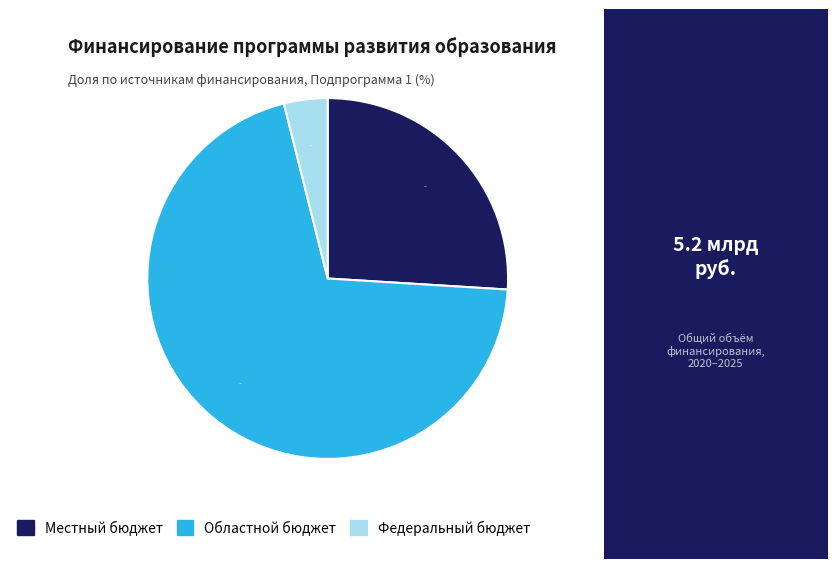

Which category has the biggest portion of the pie?

Областной бюджет